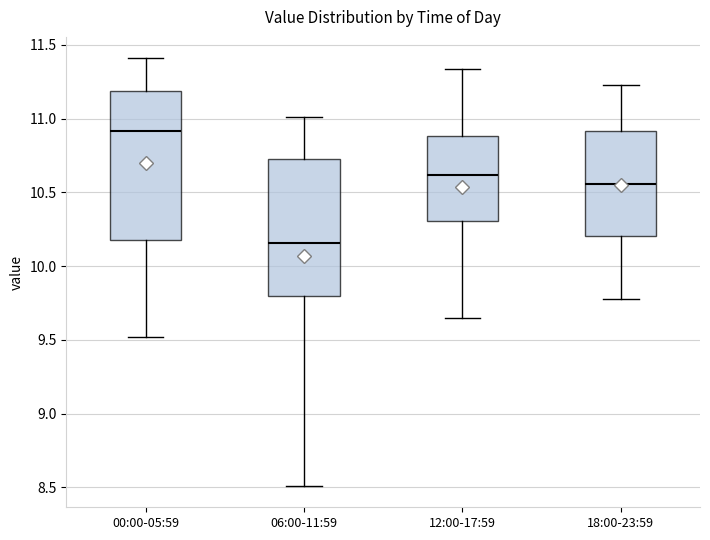

Where does the median line of the box for 06:00-11:59 sit on the y-axis? The values are not printed on the chart, so give them approximately, as read against the axis.

10.15